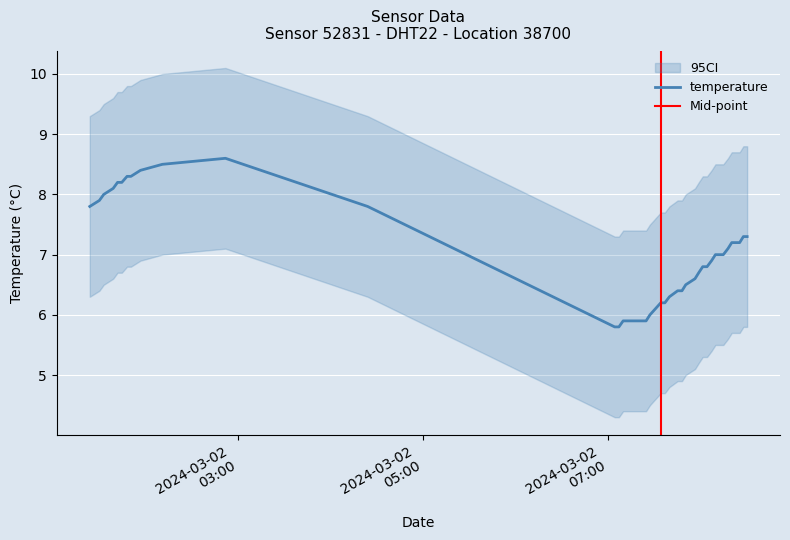

What is the highest value of the temperature series?

8.6